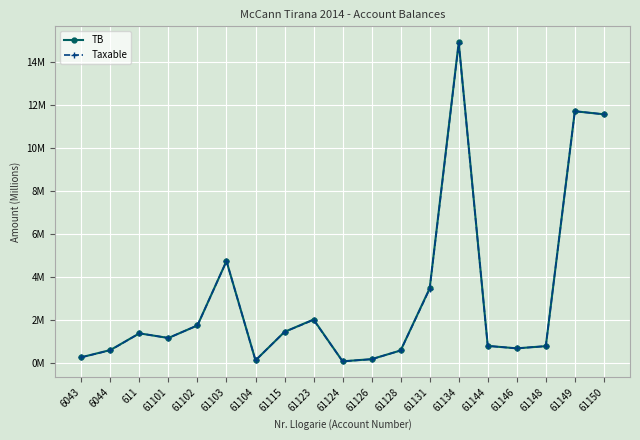

Is this an area chart (filled region under the line)?

No